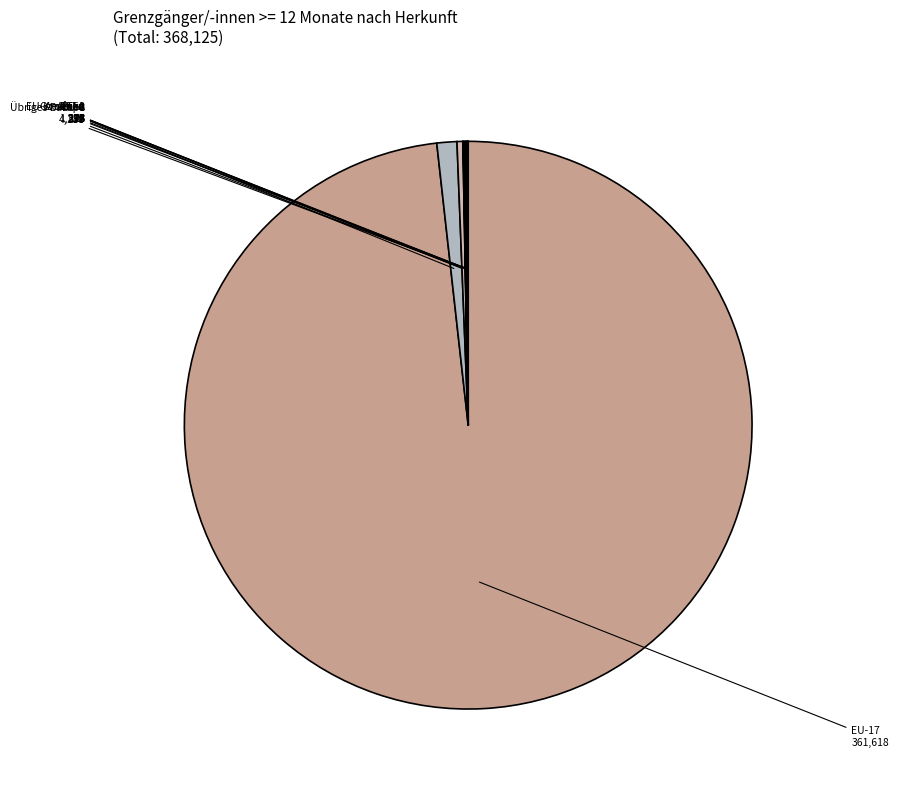

Between EU-2 and EU-8, which is larger?

EU-8